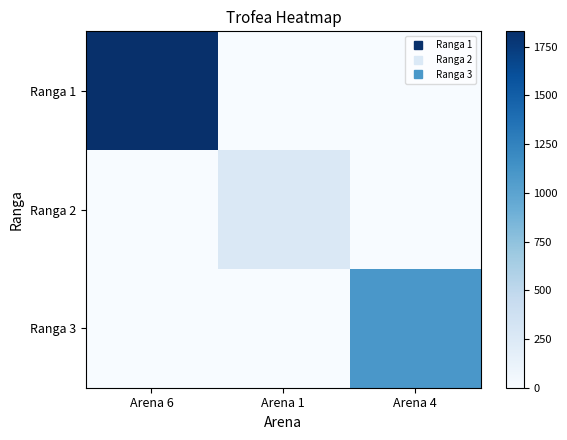

Which series changed the most between Arena 6 and Arena 1?

Ranga 1